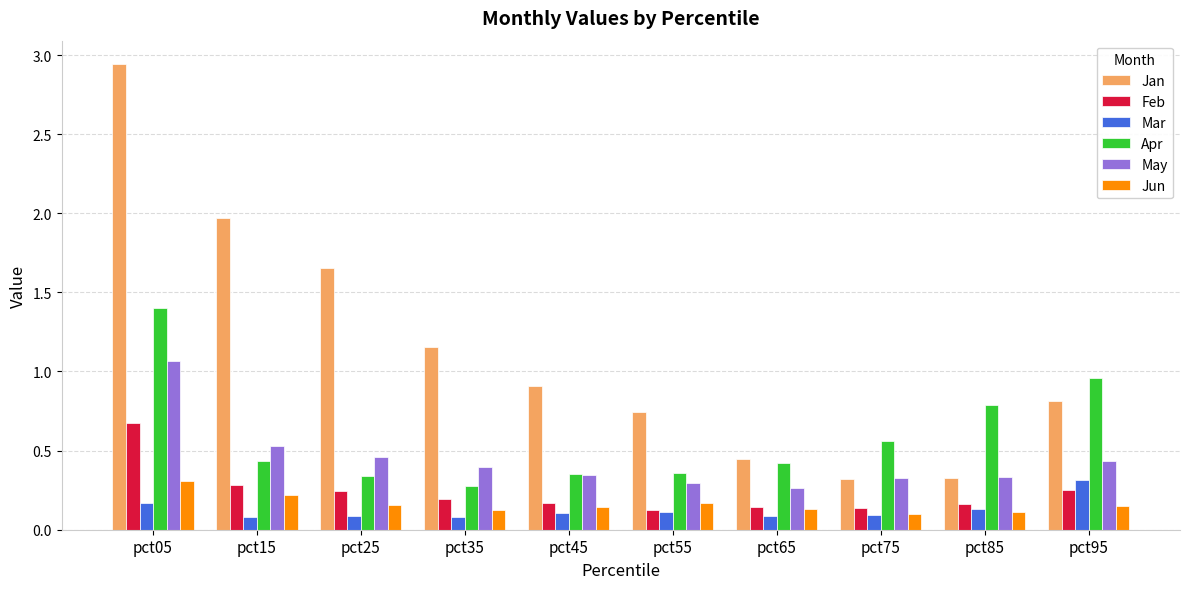

What are all the series names shown in the legend?

Jan, Feb, Mar, Apr, May, Jun